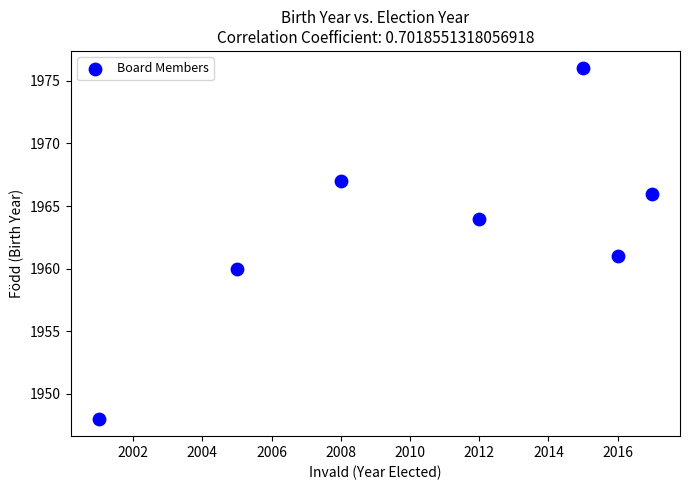

What is the range of X values (max minus min)?

16